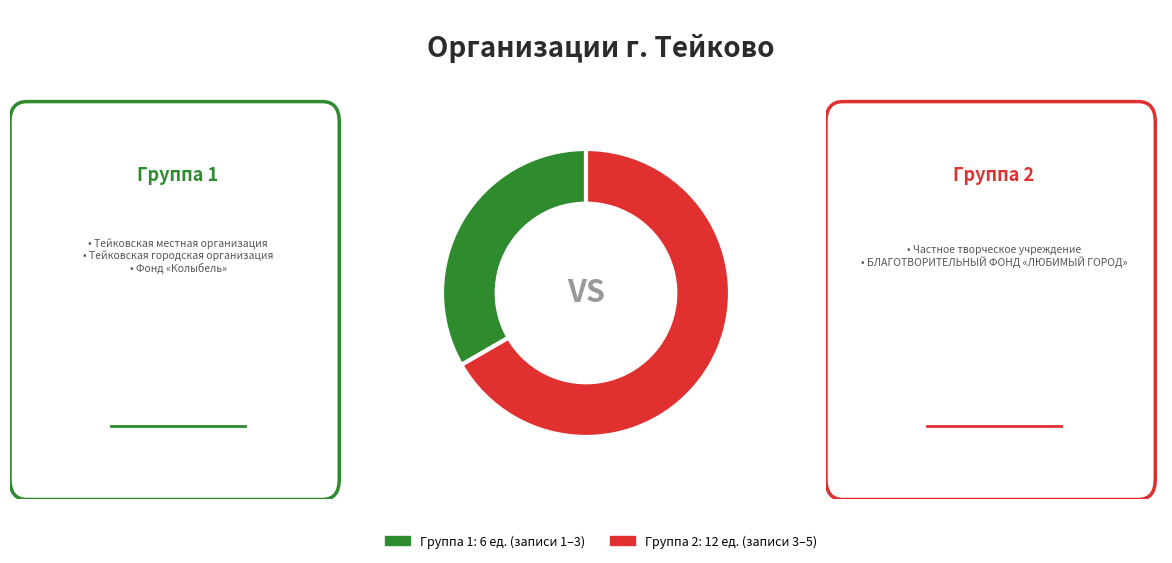

Is there a majority slice in this chart?

Yes